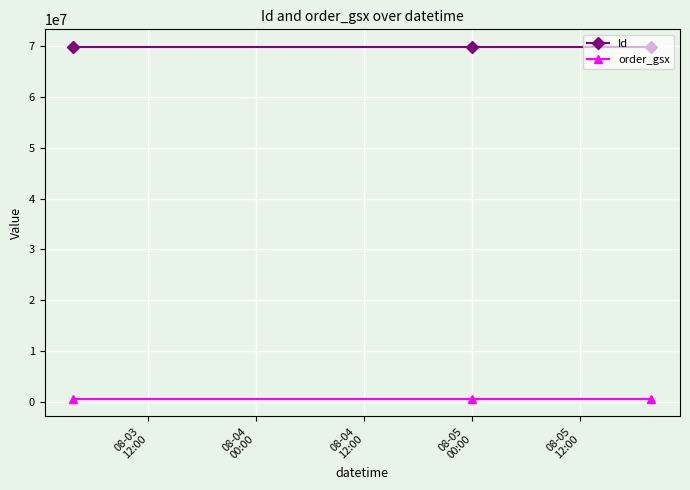

Which series has the largest total across all categories?

Id